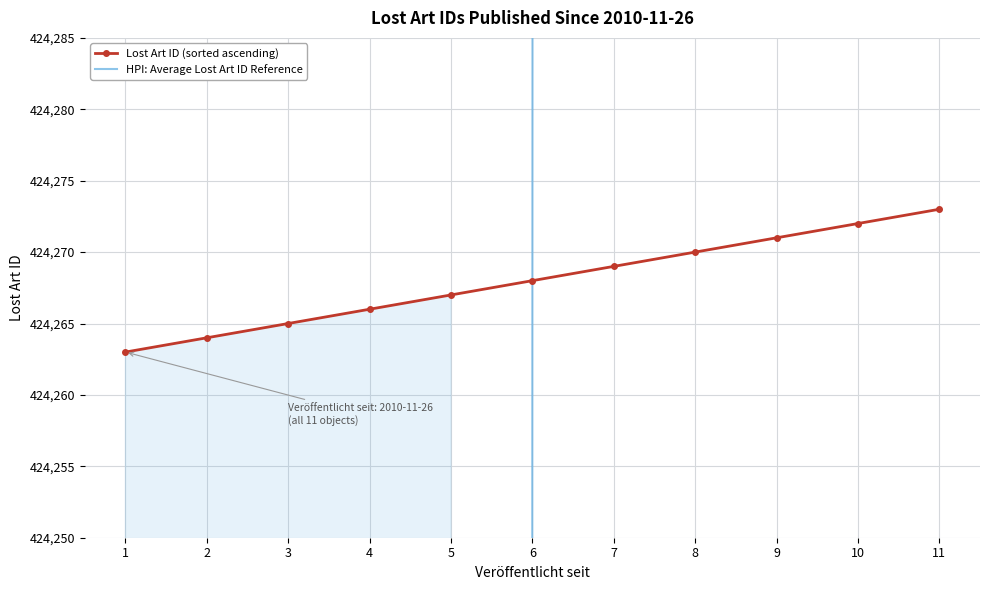

Rank the series at 5 from highest to lowest value.

Lost Art ID (sorted ascending), HPI: Average Lost Art ID Reference